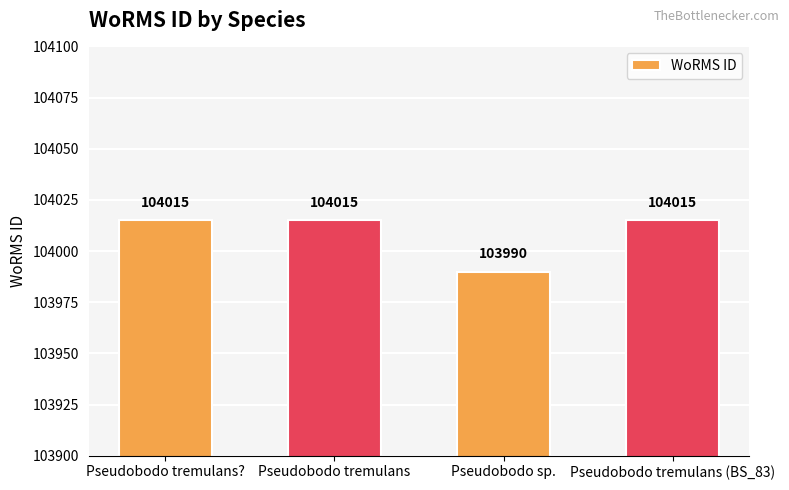

The value at Pseudobodo sp. is 103990. True or false?

True